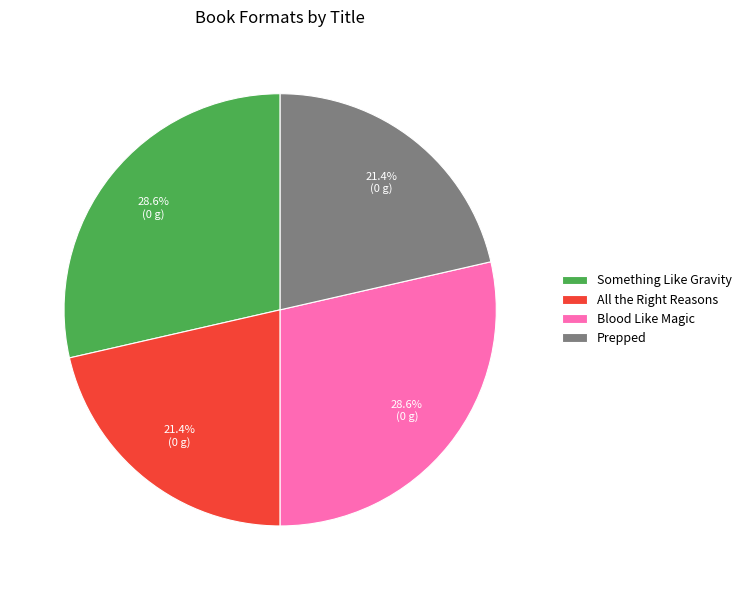

Count the number of slices in the pie.

4